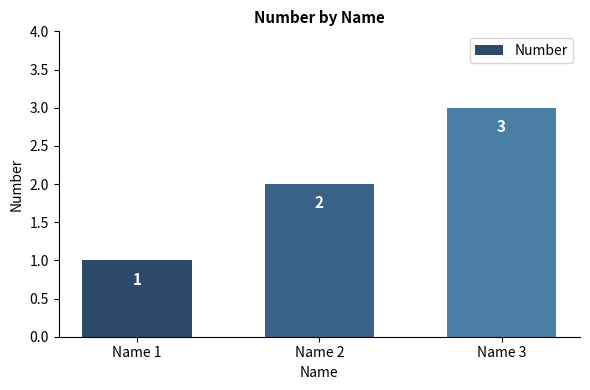

The chart shows a value of 1 at Name 2. True or false?

False